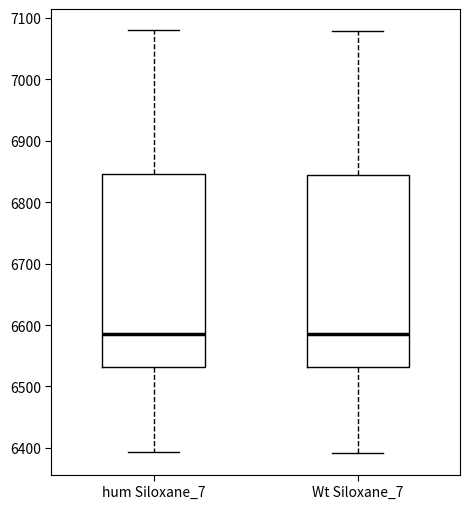

Where does the median line of the box for Wt Siloxane_7 sit on the y-axis? The values are not printed on the chart, so give them approximately, as read against the axis.

6590